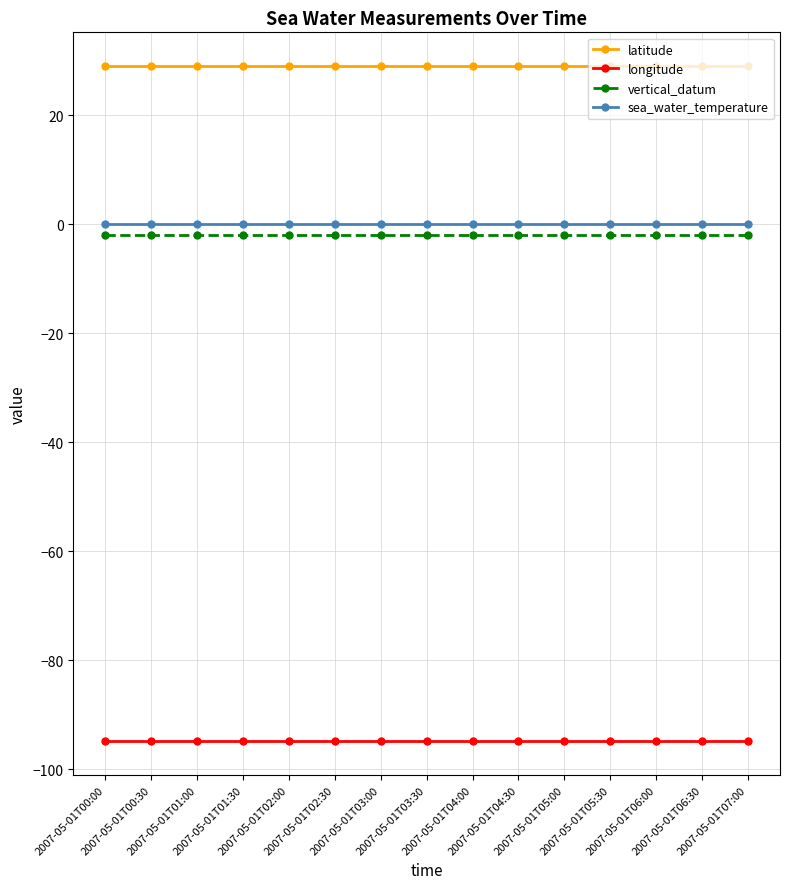

What position from the left is 2007-05-01T00:00?

1